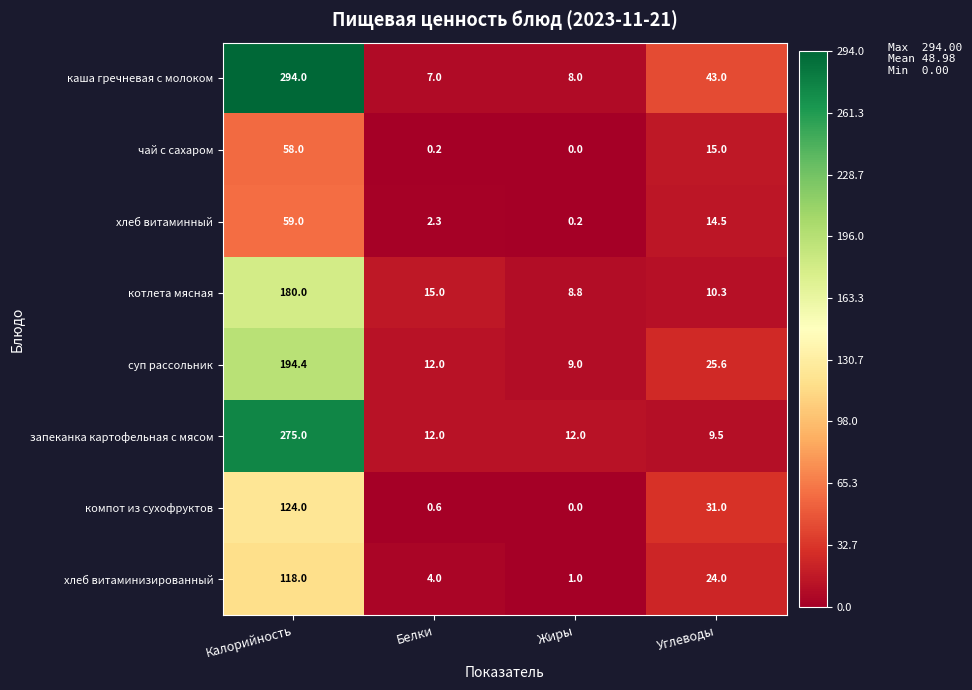

Which label corresponds to the smallest value in the chart?

Жиры